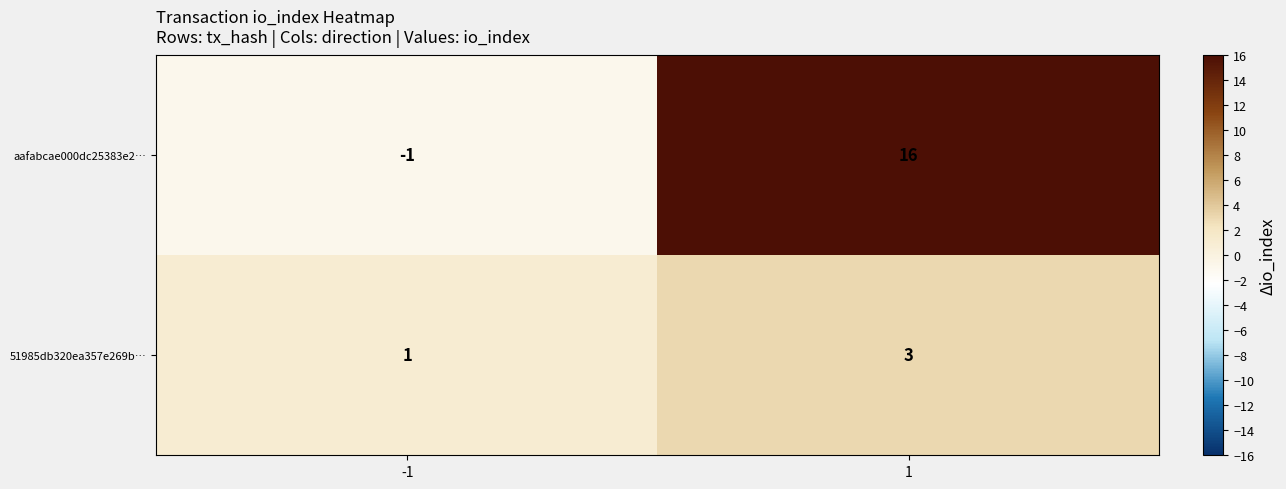

Reading right to left, extract all data points from this chart.

aafabcae000dc25383e2…: 16	-1
51985db320ea357e269b…: 3	1